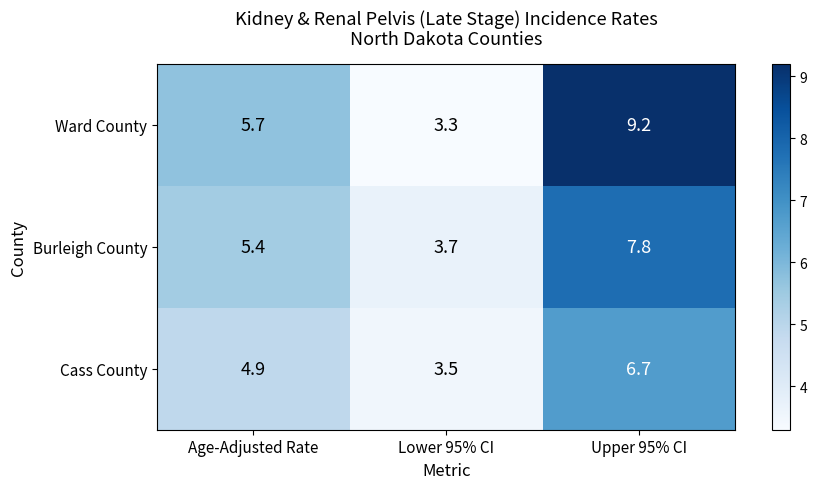

What is the difference between the maximum and second lowest values in the Ward County series?

3.5